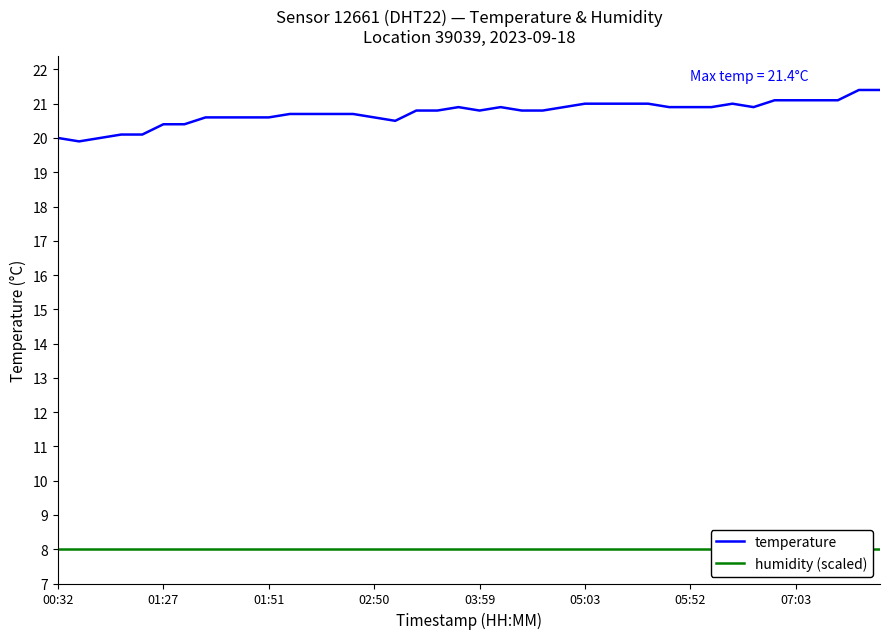

What is the approximate value of humidity (scaled) at 27?

8.0